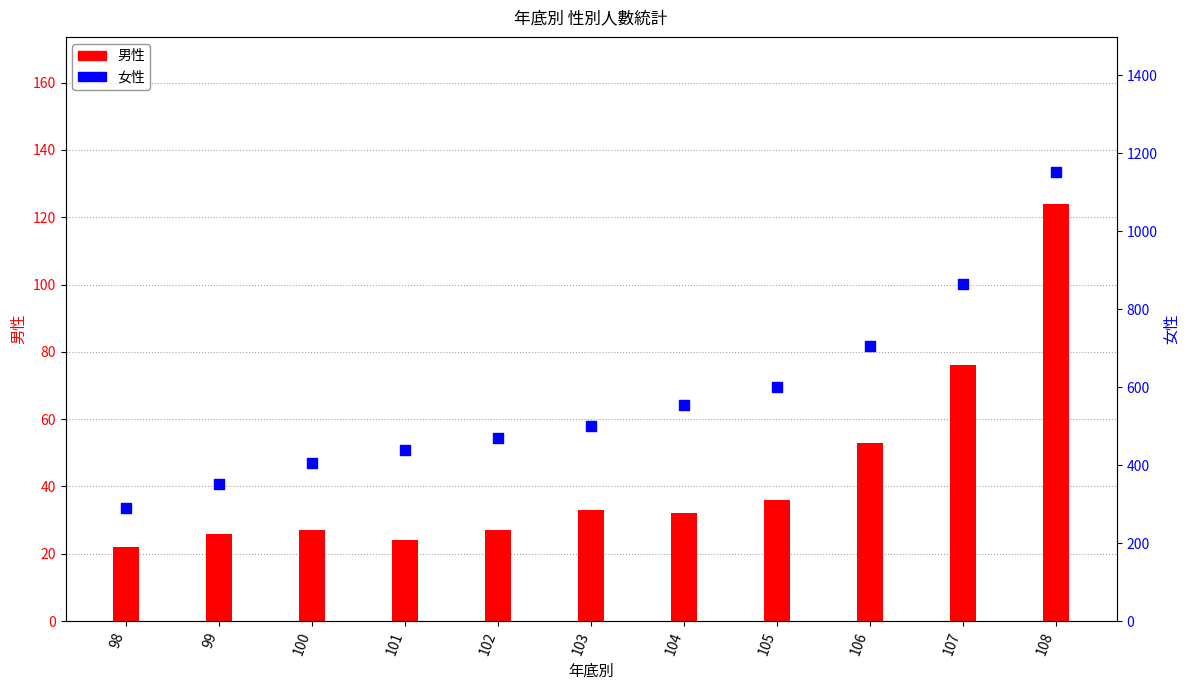

At how many categories does at least one series exceed 589?

4